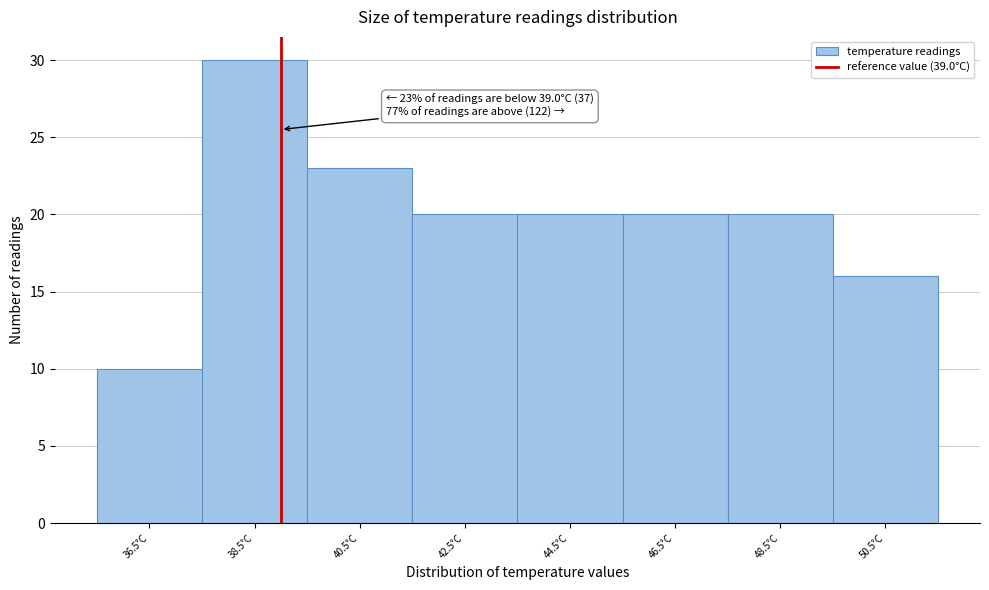

Which range on the x-axis has the tallest bar?

37.5 to 39.5